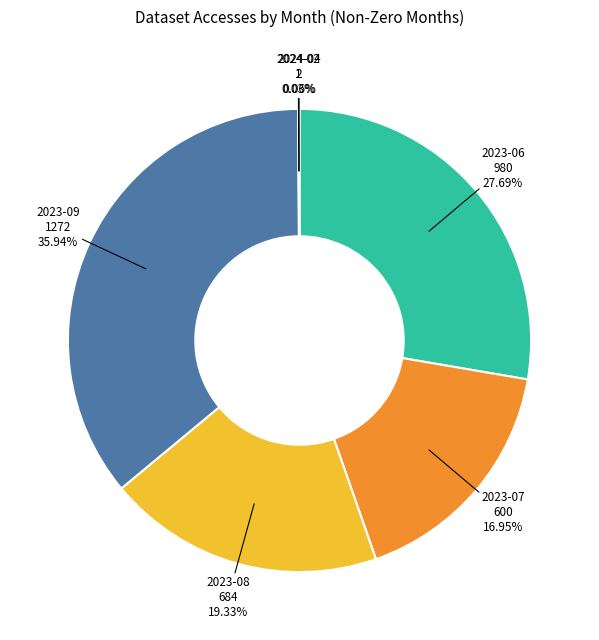

Is there a majority slice in this chart?

No